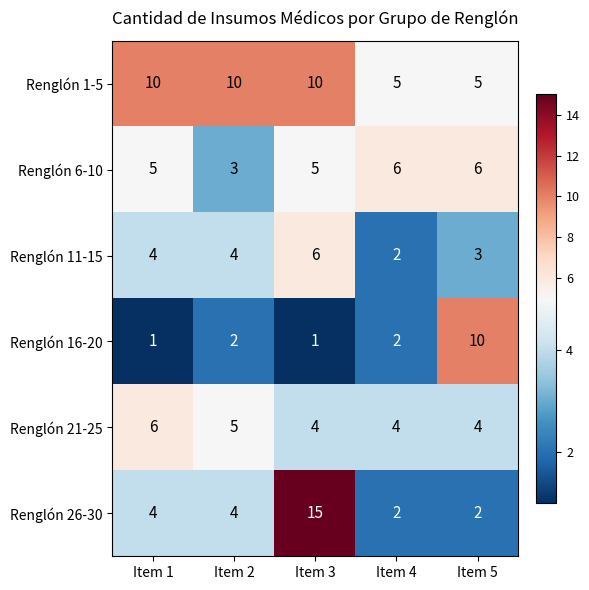

Which series changed the most between Item 2 and Item 4?

Renglón 1-5